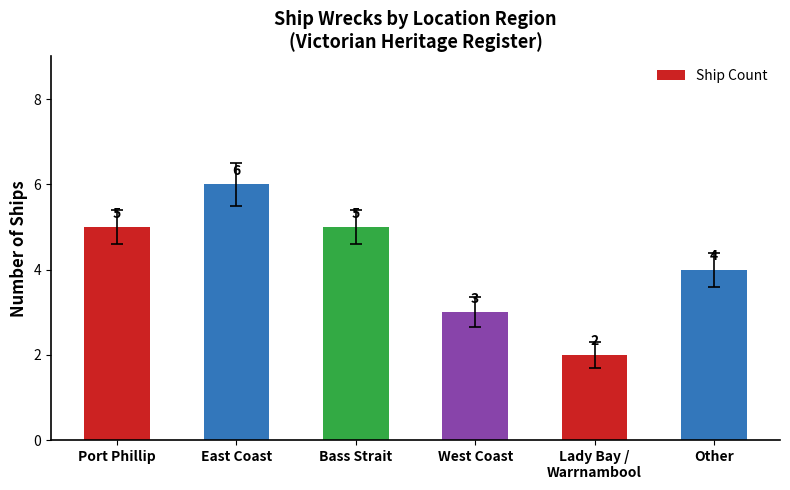

What is the ratio of the value at Lady Bay /
Warrnambool to the value at Other?

0.5